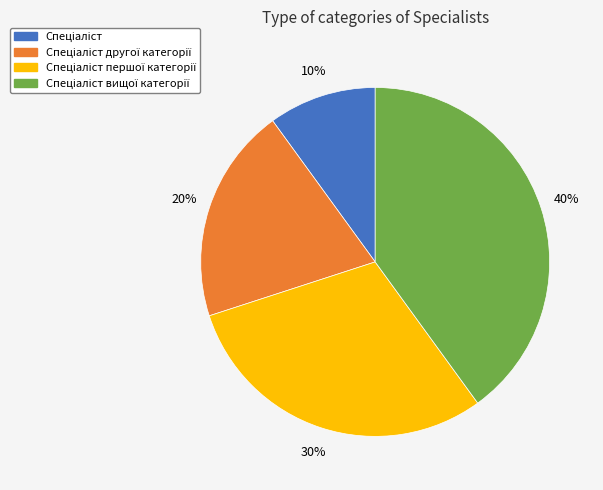

Is there a majority slice in this chart?

No